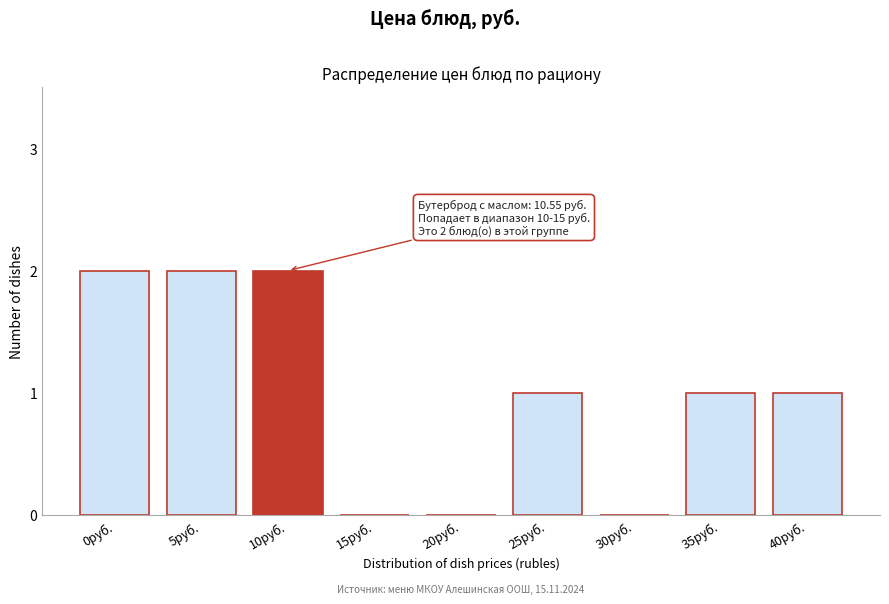

Reading left to right, extract all data points from this chart.

0руб.=2	5руб.=2	10руб.=2	15руб.=0	20руб.=0	25руб.=1	30руб.=0	35руб.=1	40руб.=1